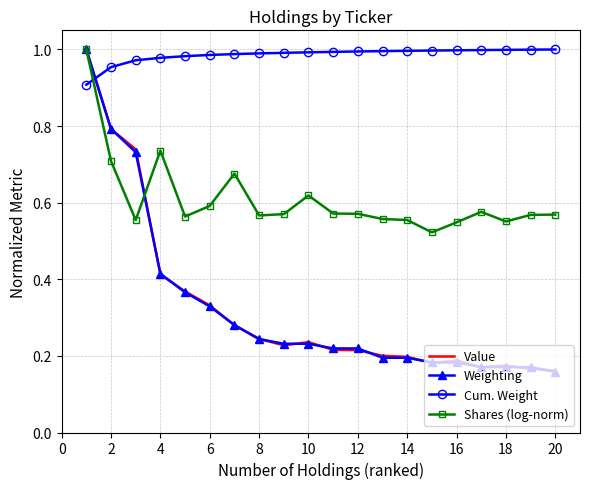

At how many categories does at least one series exceed 0?

20